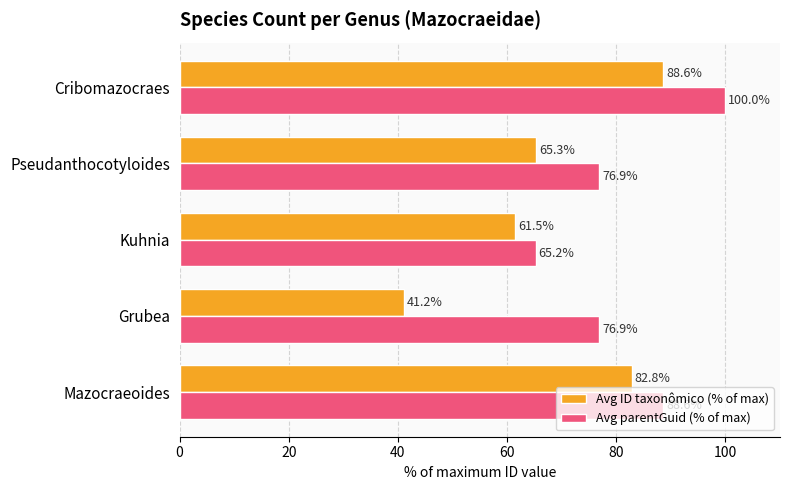

Which series changed the most between Grubea and Kuhnia?

Avg ID taxonômico (% of max)